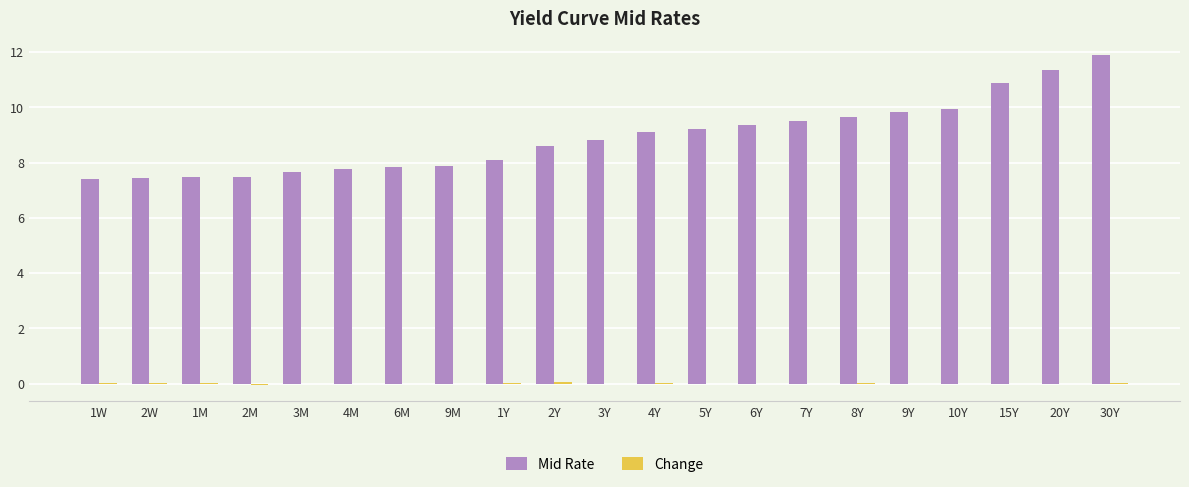

How many groups of bars are there?

21